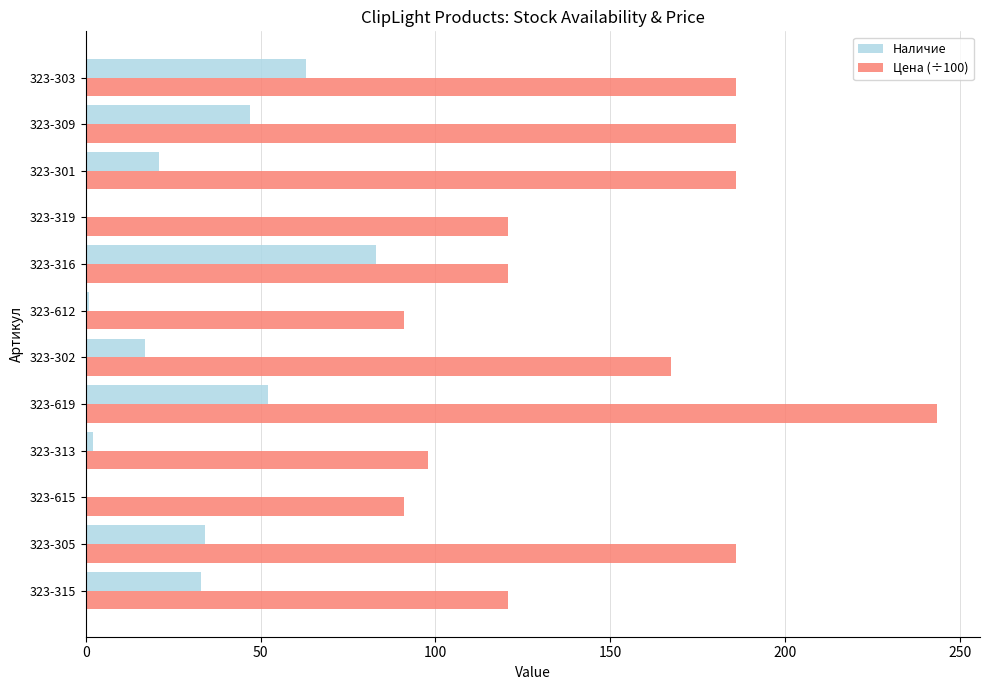

The value of Цена (÷100) at 323-313 is 97.9. True or false?

True